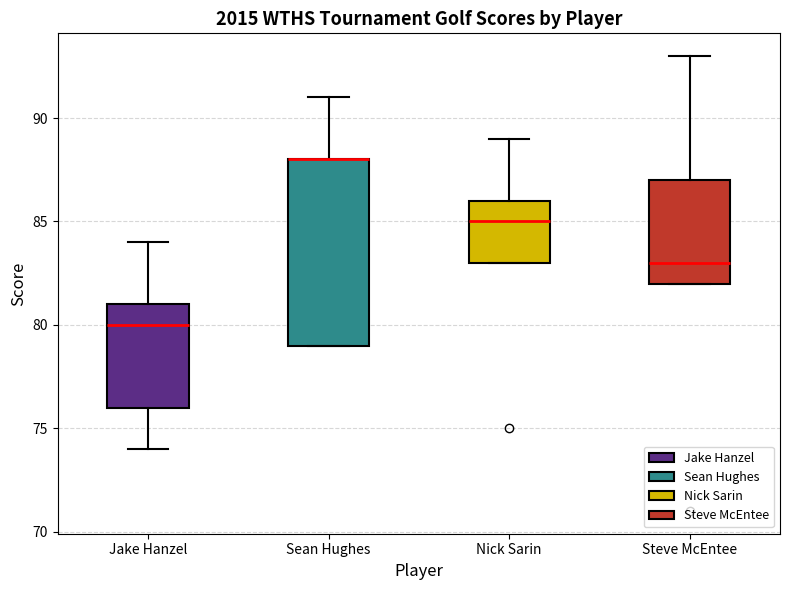

Comparing the boxes themselves (not the whiskers), which one is the tallest?

Sean Hughes